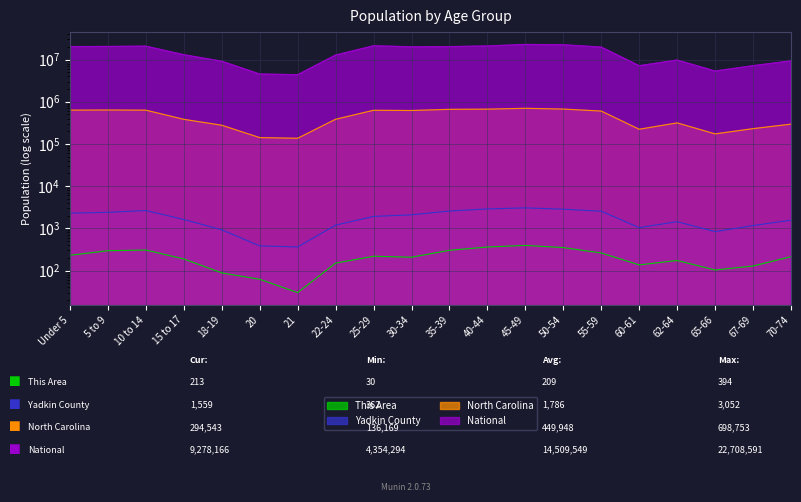

What is the label of the 18th point from the right?

10 to 14